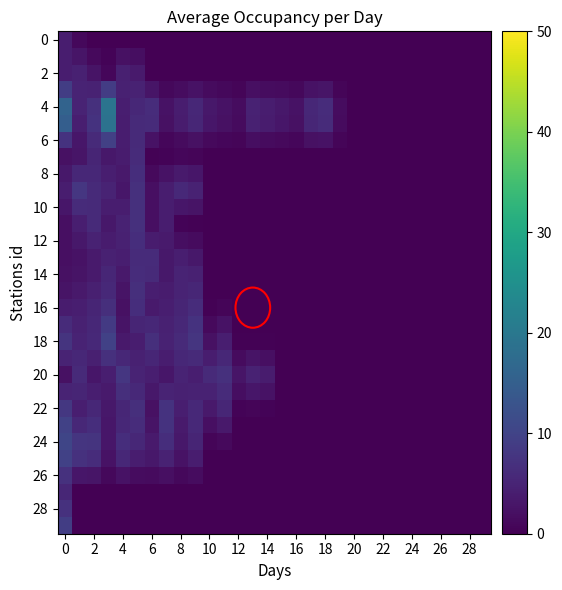

At how many categories does at least one series exceed 18?

1